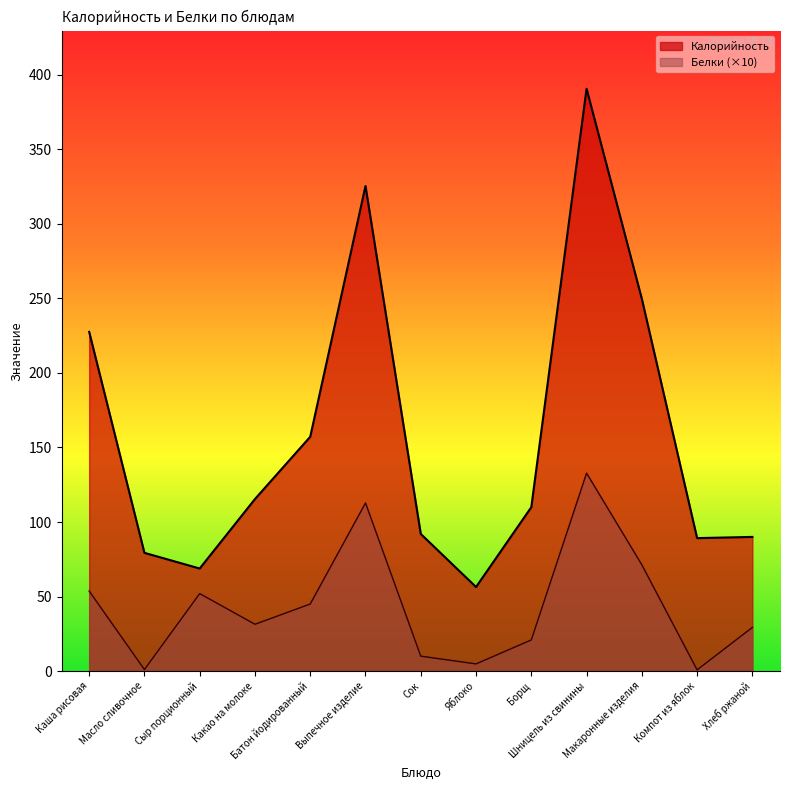

What is the sum of all Белки values?

565.8